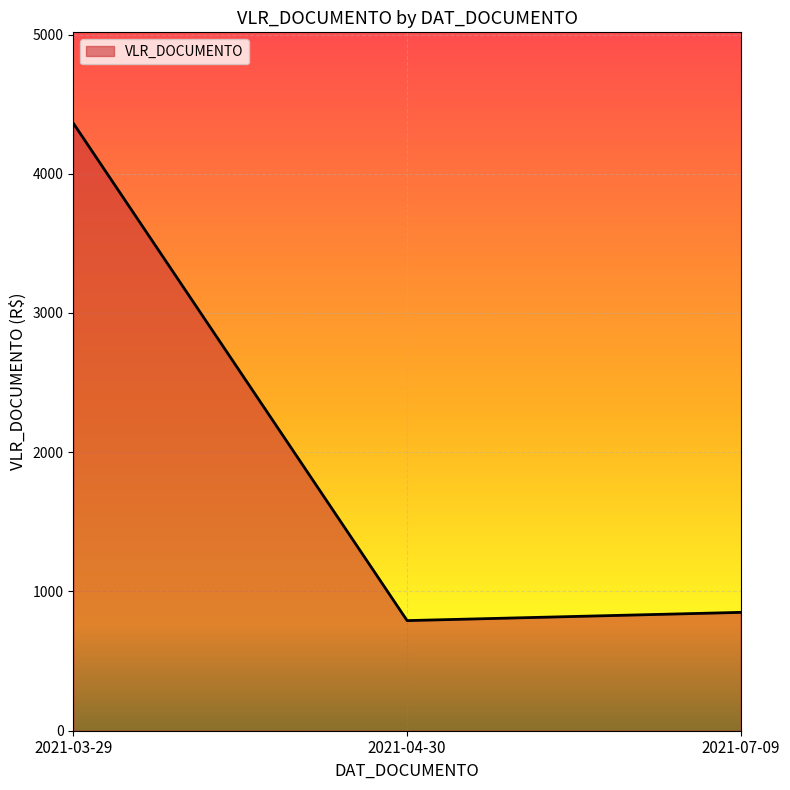

What is the sum of the values at 2021-07-09 and 2021-04-30?

1640.9